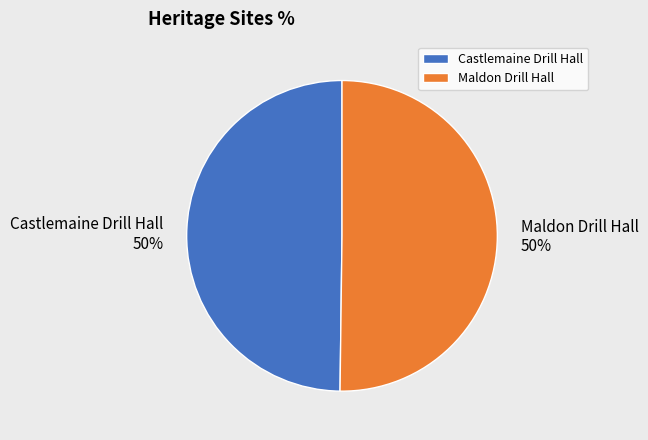

Do Castlemaine Drill Hall and Maldon Drill Hall together represent more than half of the pie?

Yes